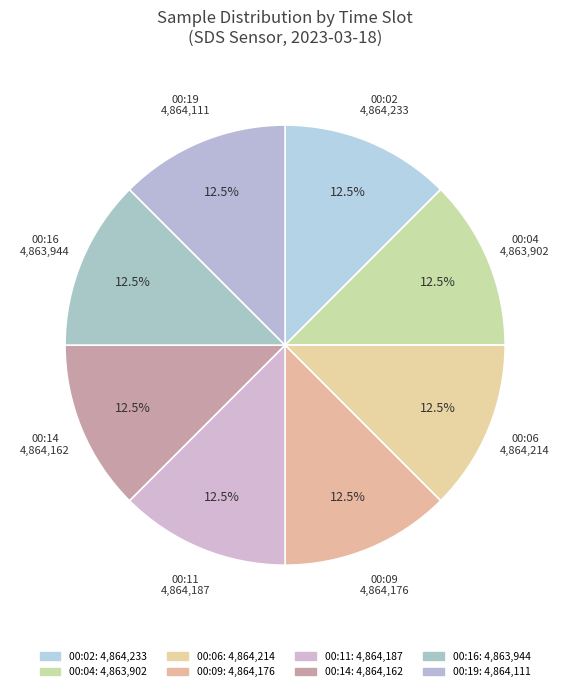

What percentage is NOT represented by 00:02?

87.5%